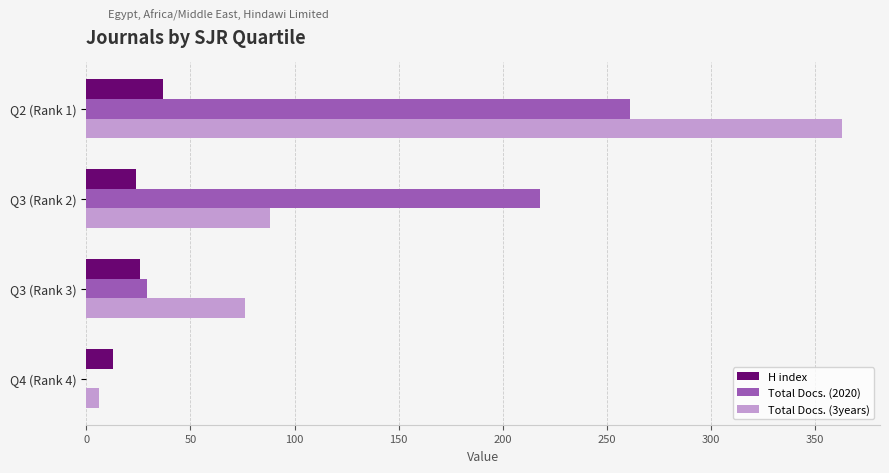

Is the value of Total Docs. (3years) at Q3 (Rank 3) greater than the value of H index at Q2 (Rank 1)?

Yes